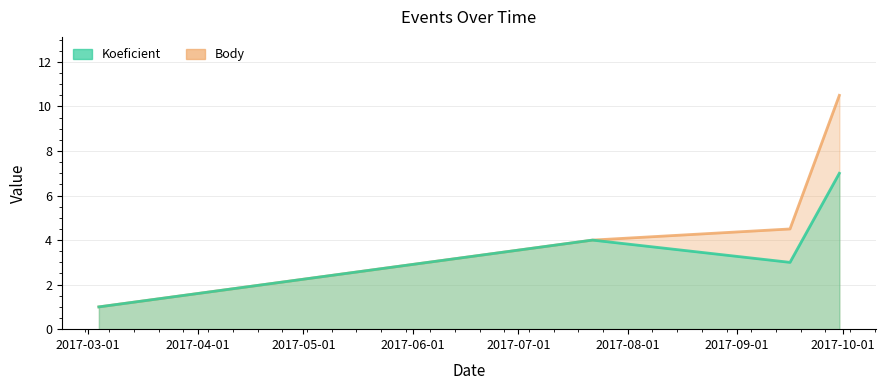

How many Koeficient values are between 3 and 7?

3